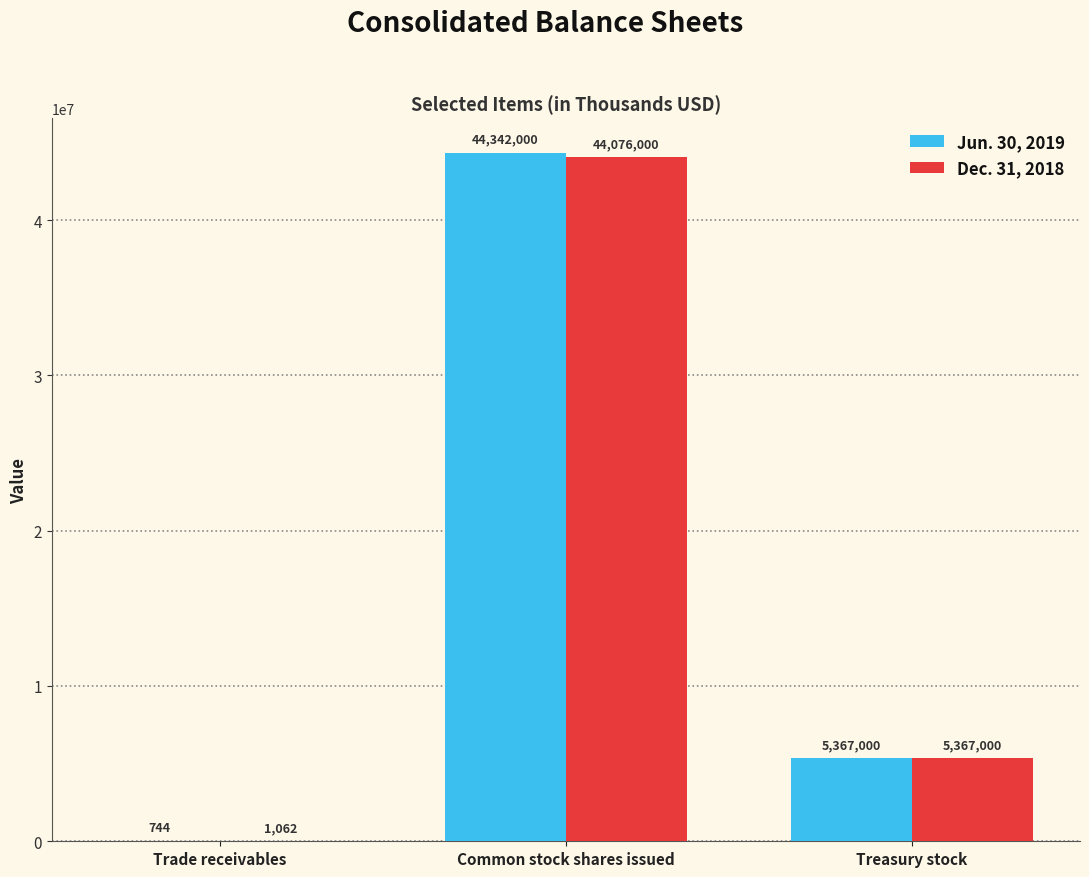

Which category has the highest value across all series?

Common stock shares issued